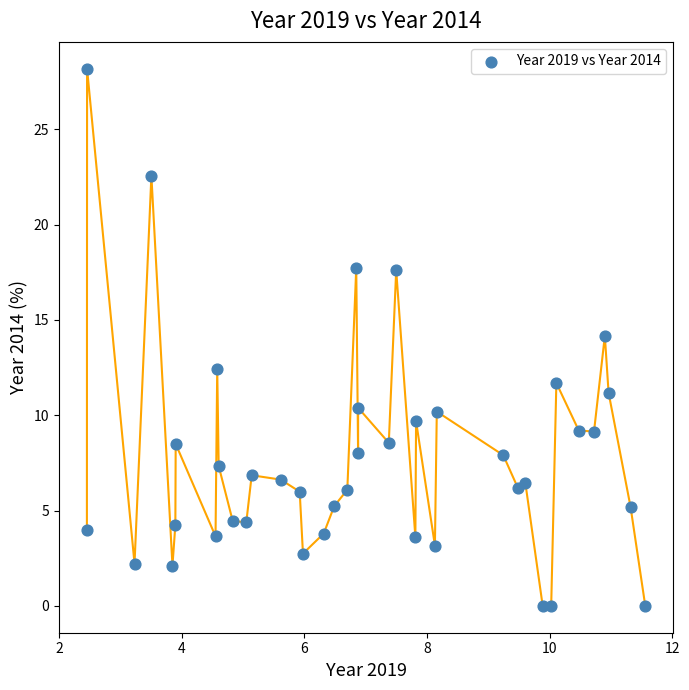

What is the range of X values (max minus min)?

9.1